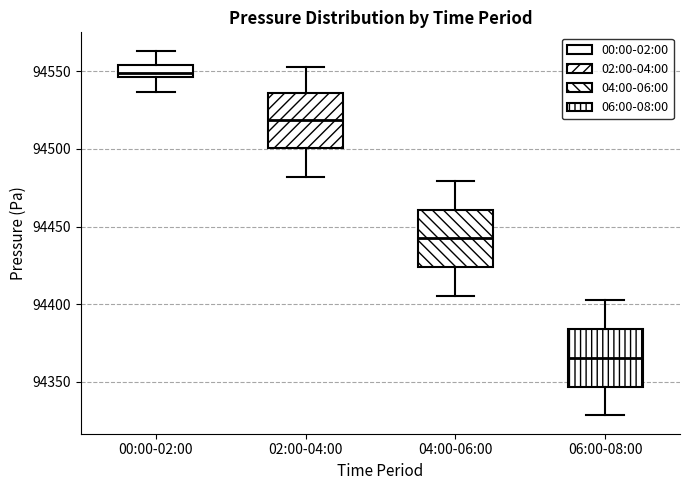

Reading left to right, read every box against the y-axis: the position of its median line, the range the box covers, and the ends of its whiskers. The values are not printed on the chart, so give them approximately, as read against the axis.

00:00-02:00: median 94550, box 94545 to 94555, whiskers 94535 to 94565
02:00-04:00: median 94520, box 94500 to 94535, whiskers 94480 to 94550
04:00-06:00: median 94440, box 94425 to 94460, whiskers 94405 to 94480
06:00-08:00: median 94365, box 94345 to 94385, whiskers 94330 to 94405